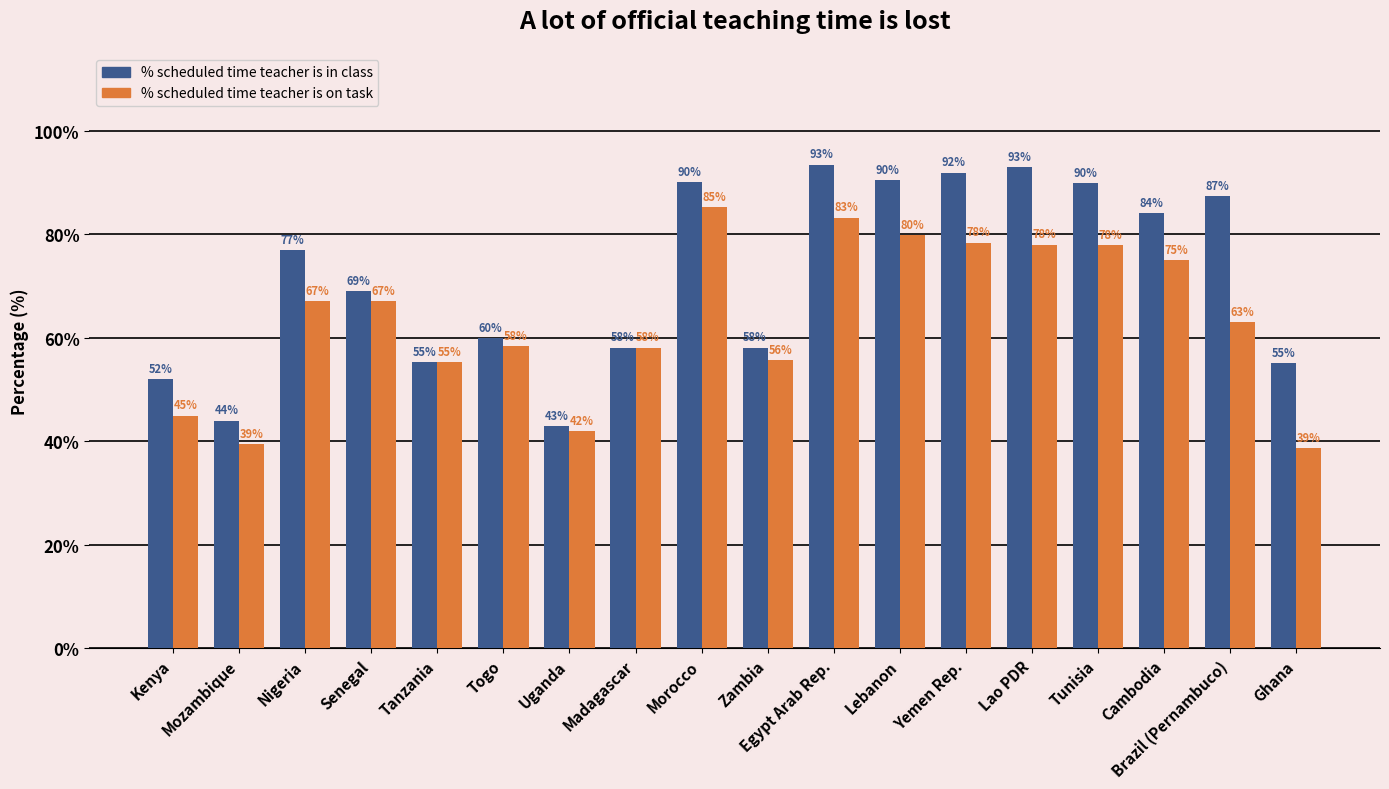

What is the total value across all series at Mozambique?

83.5